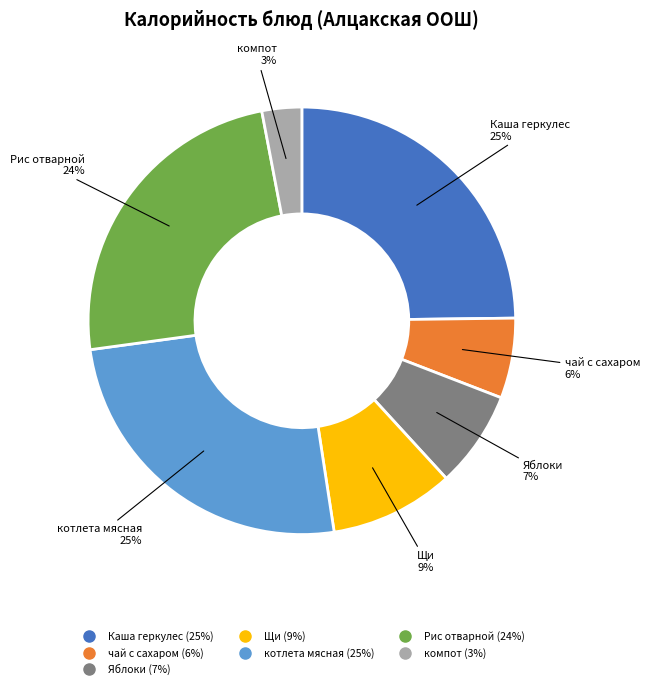

What percentage is the чай с сахаром slice, to the nearest percent?

6%